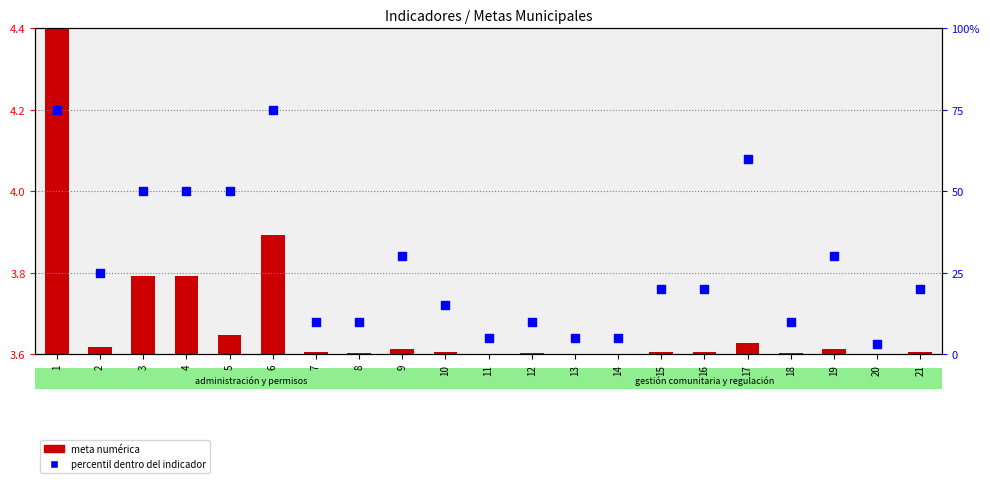

What are all the series names shown in the legend?

meta numérica, percentil dentro del indicador